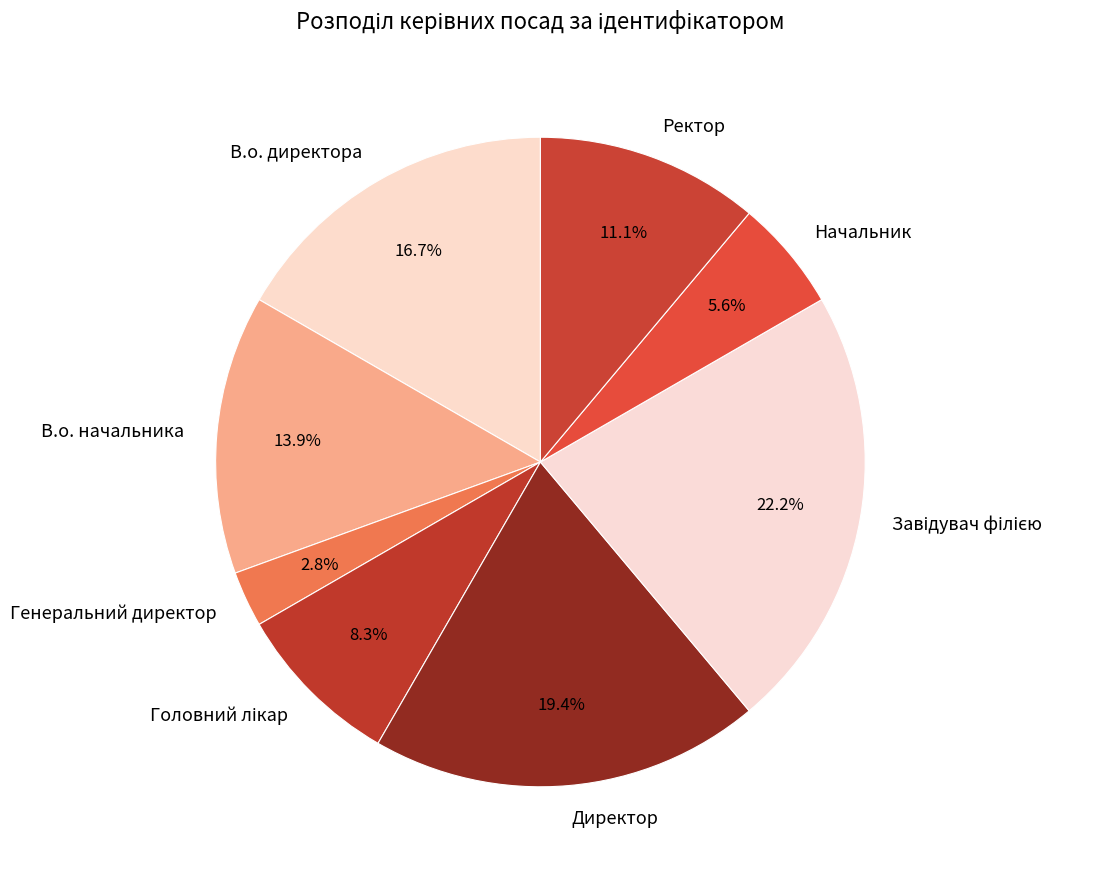

What is the total percentage of Генеральний директор and В.о. начальника?

16.7%